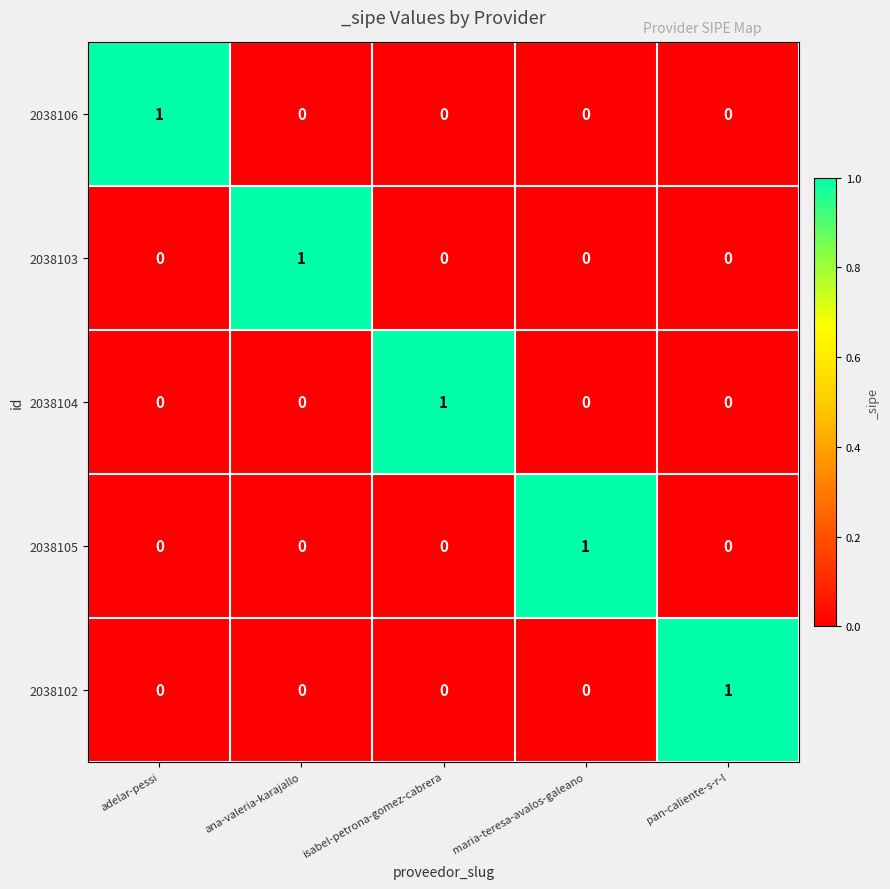

Reading left to right, transcribe all the data shown in this chart.

2038106: adelar-pessi=1	ana-valeria-karajallo=0	isabel-petrona-gomez-cabrera=0	maria-teresa-avalos-galeano=0	pan-caliente-s-r-l=0
2038103: adelar-pessi=0	ana-valeria-karajallo=1	isabel-petrona-gomez-cabrera=0	maria-teresa-avalos-galeano=0	pan-caliente-s-r-l=0
2038104: adelar-pessi=0	ana-valeria-karajallo=0	isabel-petrona-gomez-cabrera=1	maria-teresa-avalos-galeano=0	pan-caliente-s-r-l=0
2038105: adelar-pessi=0	ana-valeria-karajallo=0	isabel-petrona-gomez-cabrera=0	maria-teresa-avalos-galeano=1	pan-caliente-s-r-l=0
2038102: adelar-pessi=0	ana-valeria-karajallo=0	isabel-petrona-gomez-cabrera=0	maria-teresa-avalos-galeano=0	pan-caliente-s-r-l=1